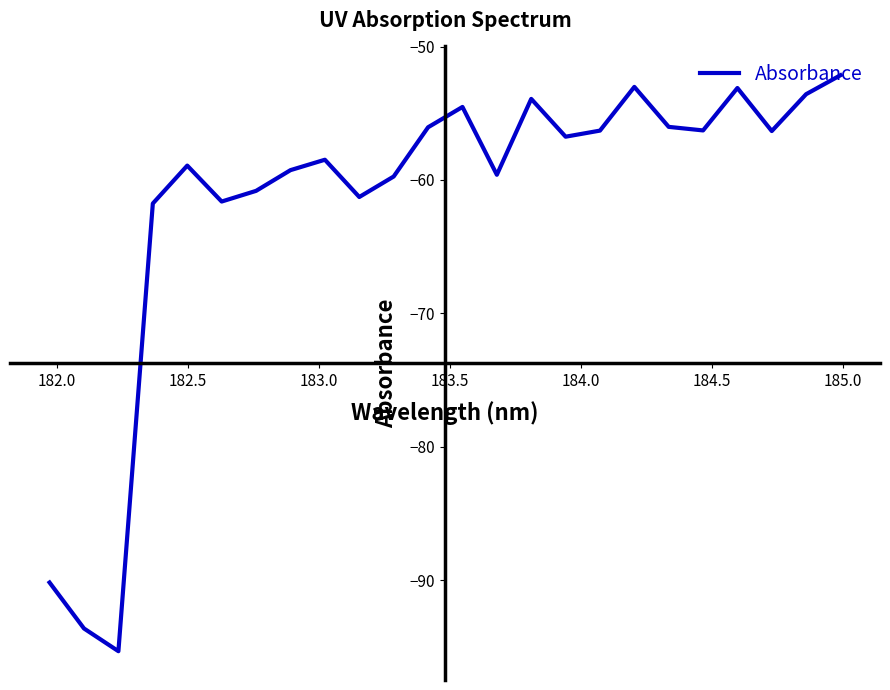

What is the greatest value displayed?

-52.2